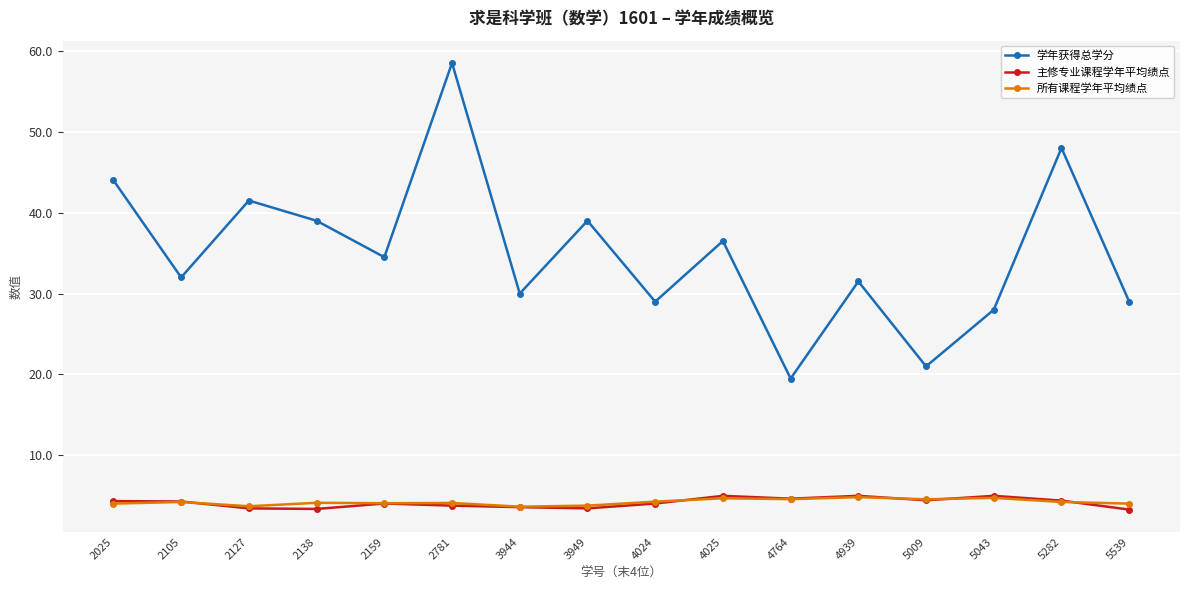

At how many categories does at least one series exceed 50?

1